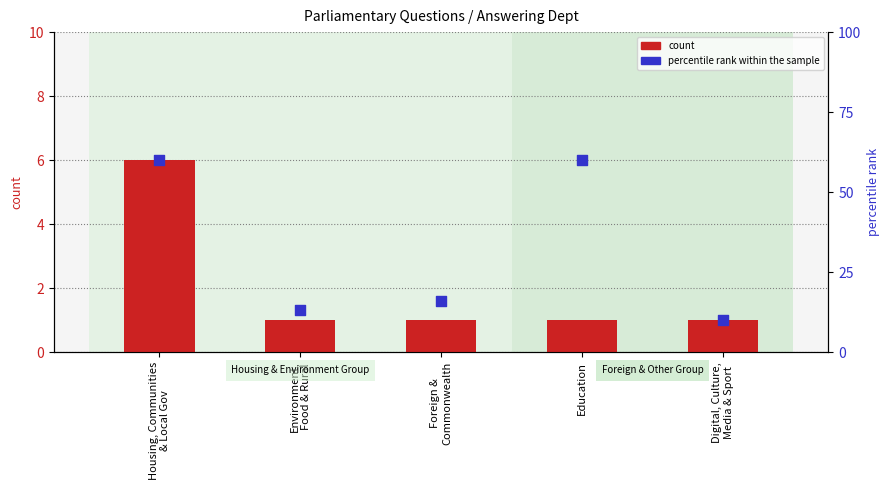

At which category is the sum across all series the highest?

Housing, Communities
& Local Gov